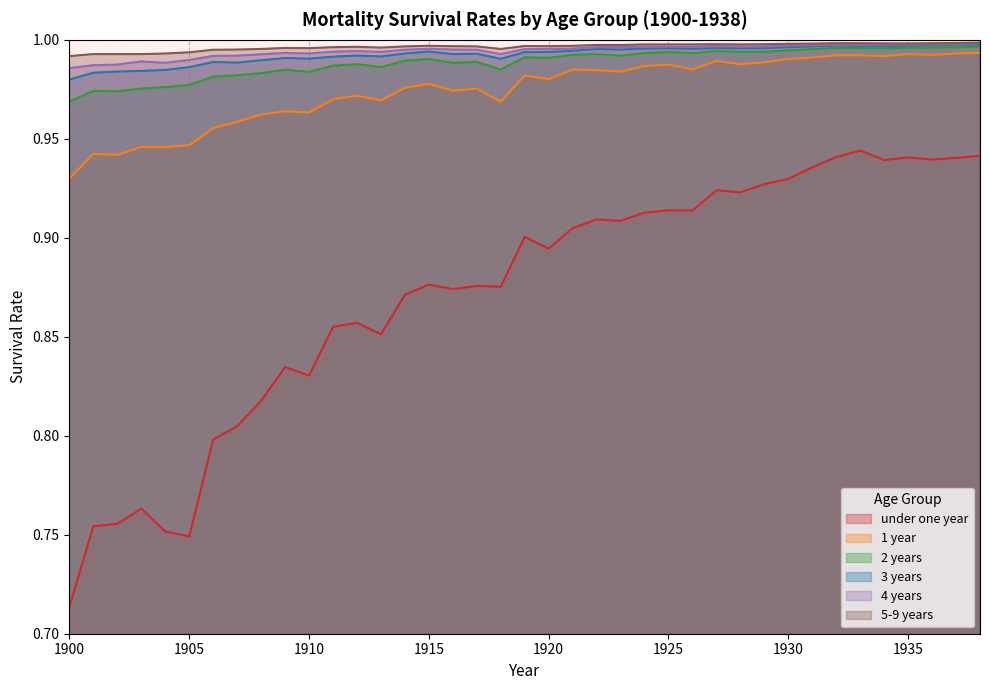

True or false: 4 years has more than 0 interior local peaks.

True